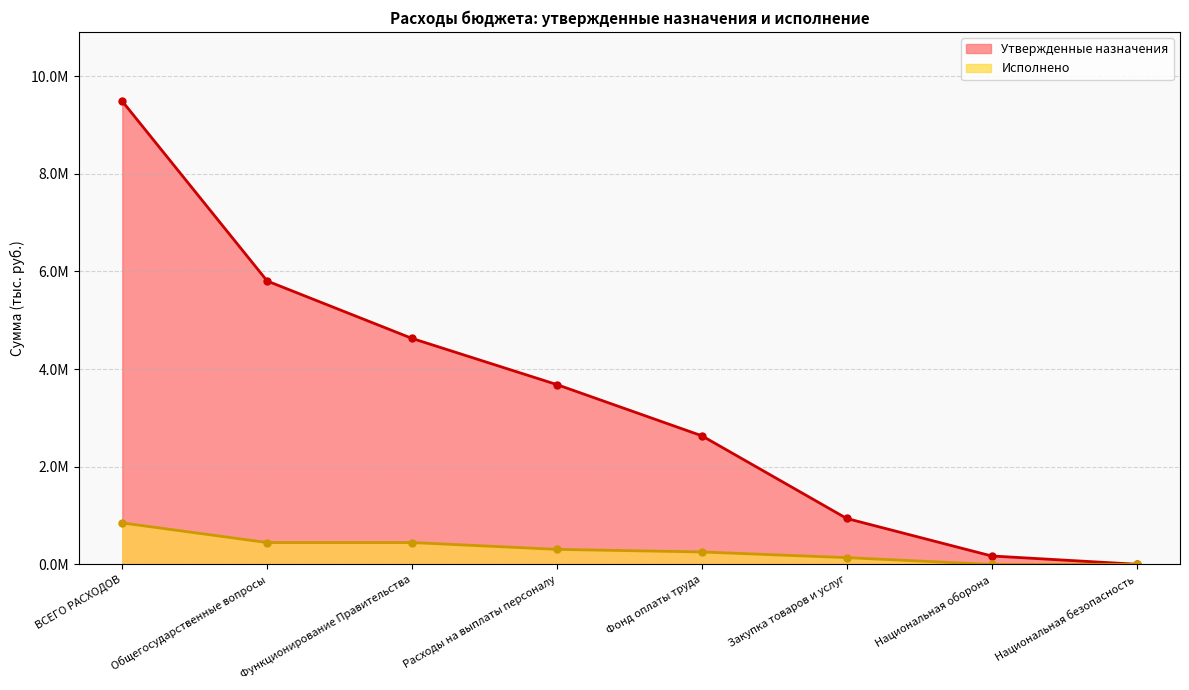

Reading right to left, list all the values displayed in this chart.

Утвержденные назначения: Национальная безопасность=4000.0	Национальная оборона=173300.0	Закупка товаров и услуг=940900.0	Фонд оплаты труда=2634100.0	Расходы на выплаты персоналу=3682400.0	Функционирование Правительства=4628000.0	Общегосударственные вопросы=5803600.0	ВСЕГО РАСХОДОВ=9483400.0
Исполнено: Национальная безопасность=0.0	Национальная оборона=0.0	Закупка товаров и услуг=139236.9	Фонд оплаты труда=255445.5	Расходы на выплаты персоналу=308829.9	Функционирование Правительства=448066.8	Общегосударственные вопросы=448066.8	ВСЕГО РАСХОДОВ=850154.8